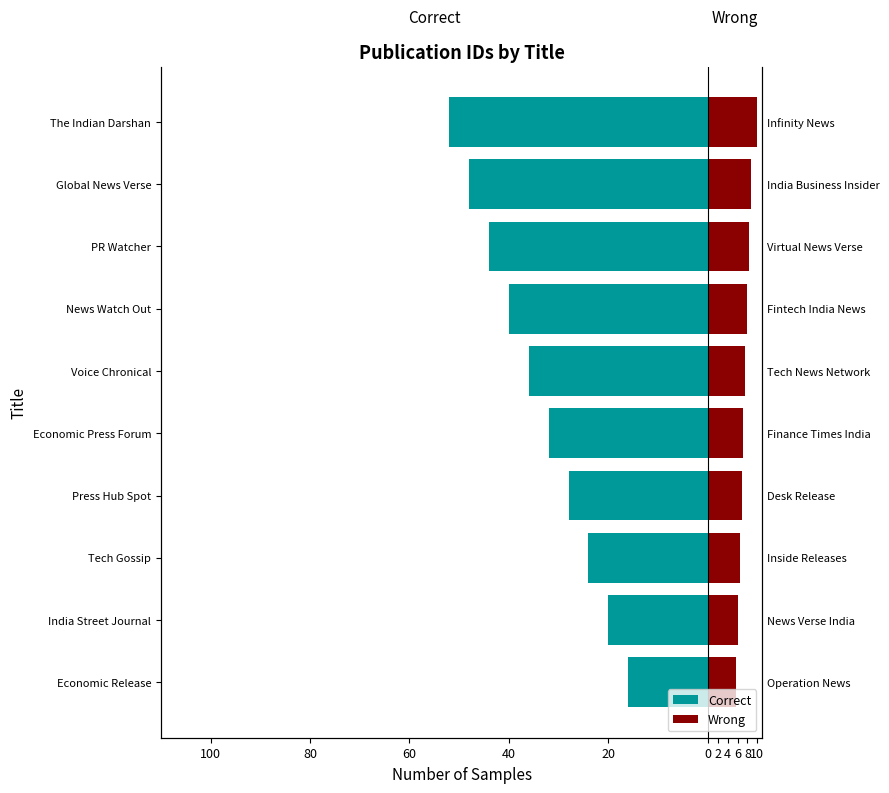

What is the sum of the Wrong values at Tech Gossip and Global News Verse?

15.2